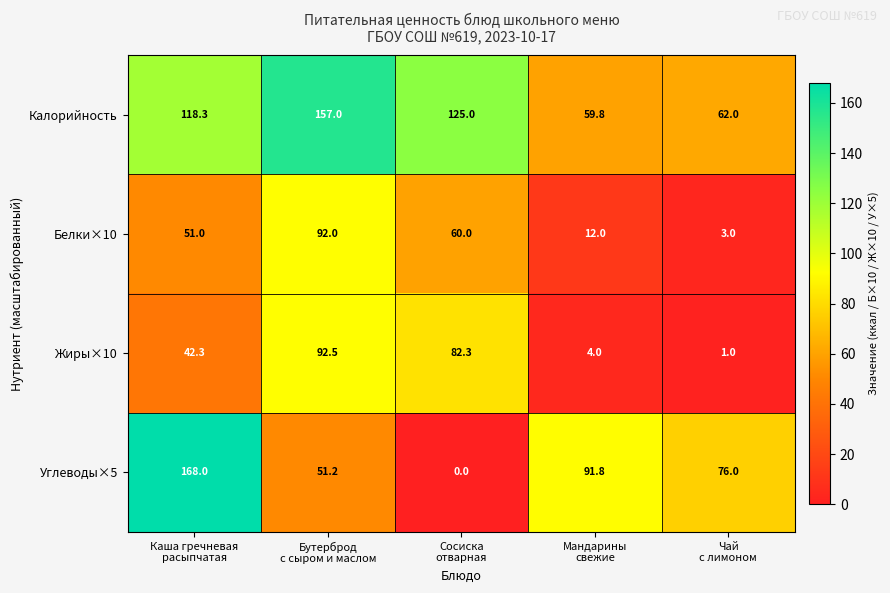

Reading left to right, transcribe all the data shown in this chart.

Калорийность: 118.3	157.0	125.0	59.8	62.0
Белки×10: 51.0	92.0	60.0	12.0	3.0
Жиры×10: 42.3	92.5	82.3	4.0	1.0
Углеводы×5: 168.0	51.2	0.0	91.8	76.0